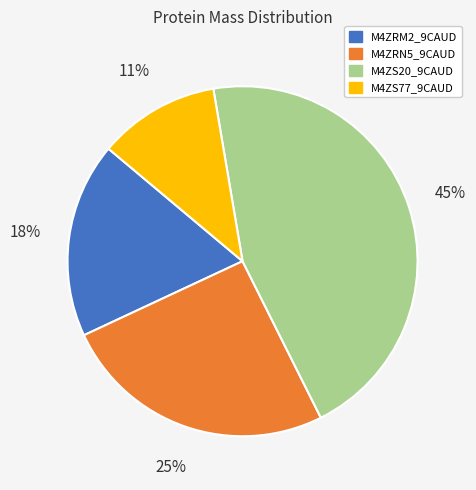

Is there a majority slice in this chart?

No